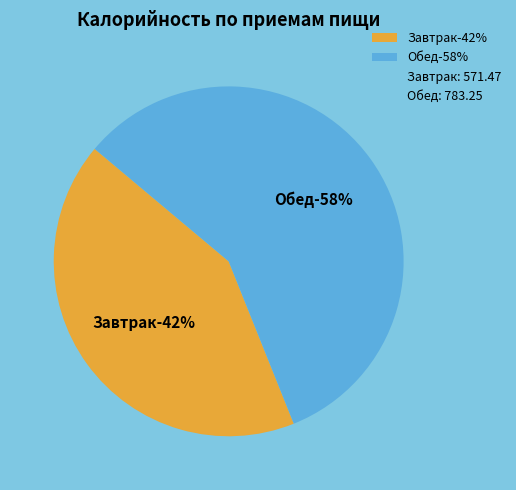

Which slice is the smallest?

Завтрак